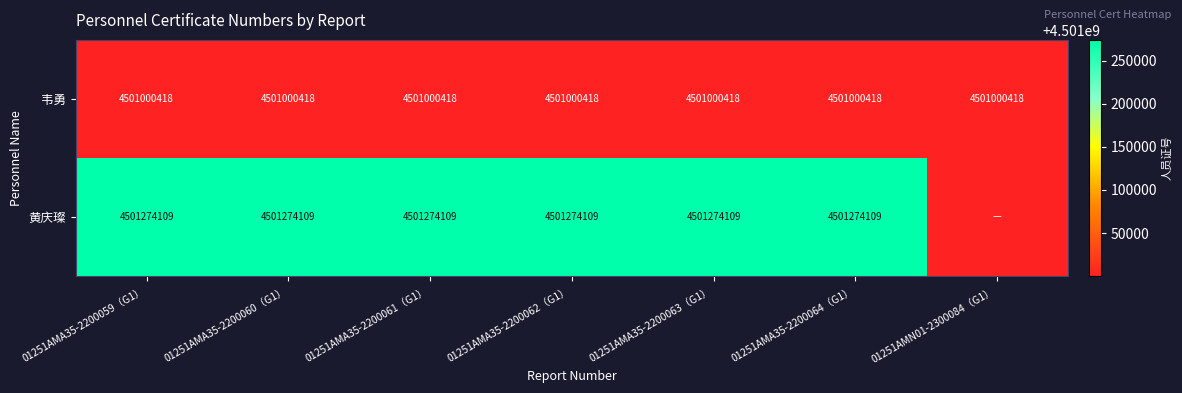

The value of 黄庆璨 at 01251AMA35-2200060（G1） is 6400521405. True or false?

False